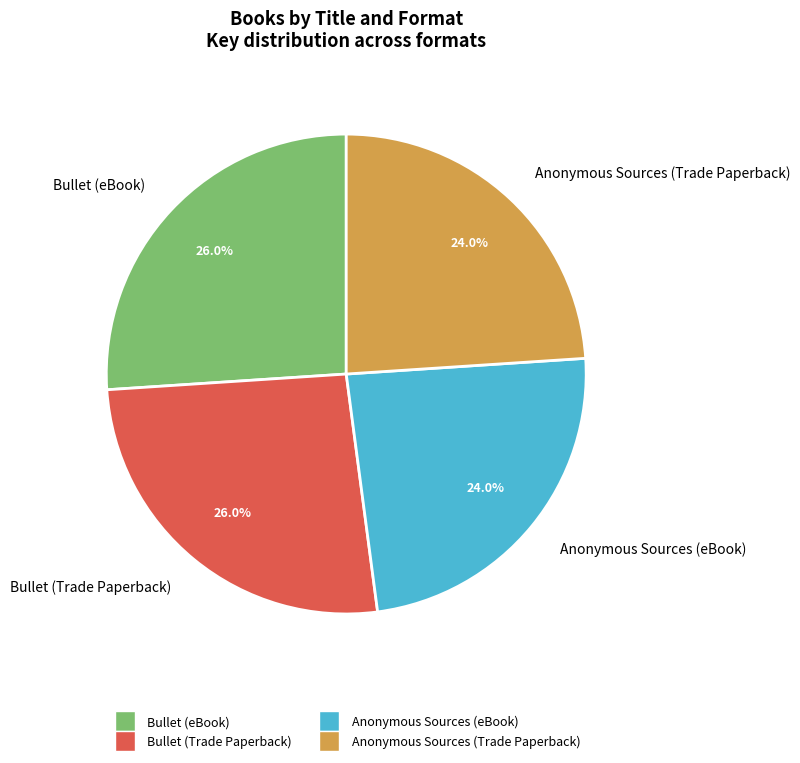

How many segments does this pie chart have?

4